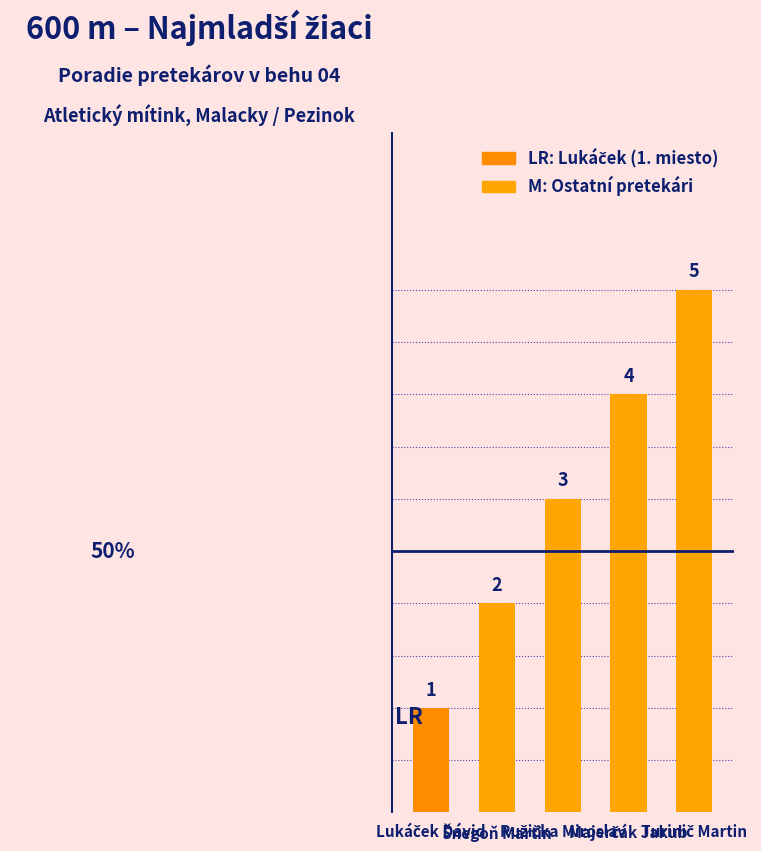

What is the sum of all values?

15